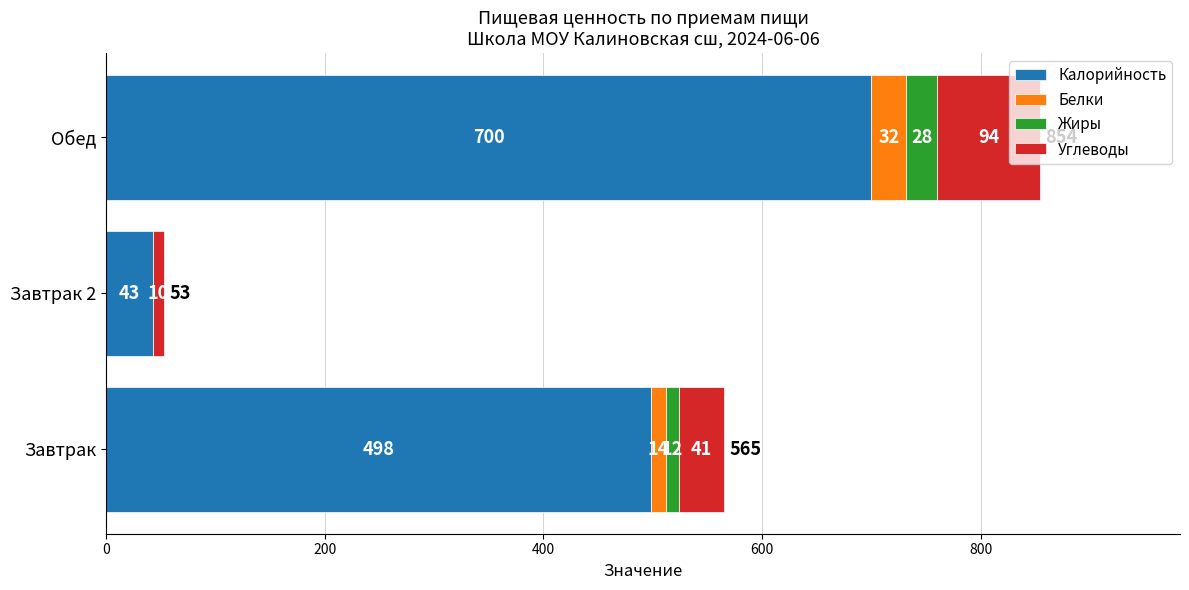

True or false: Калорийность has a value of 498 at Завтрак.

True